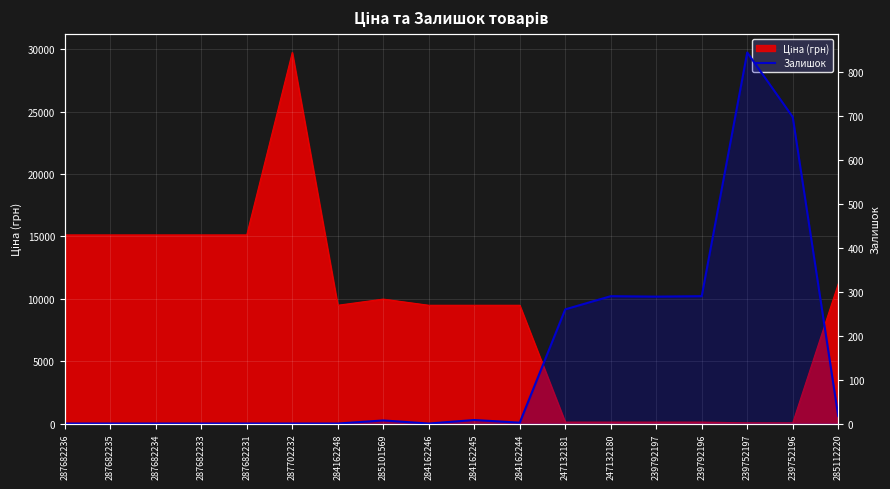

At which label is the value closest to 422?

247132180